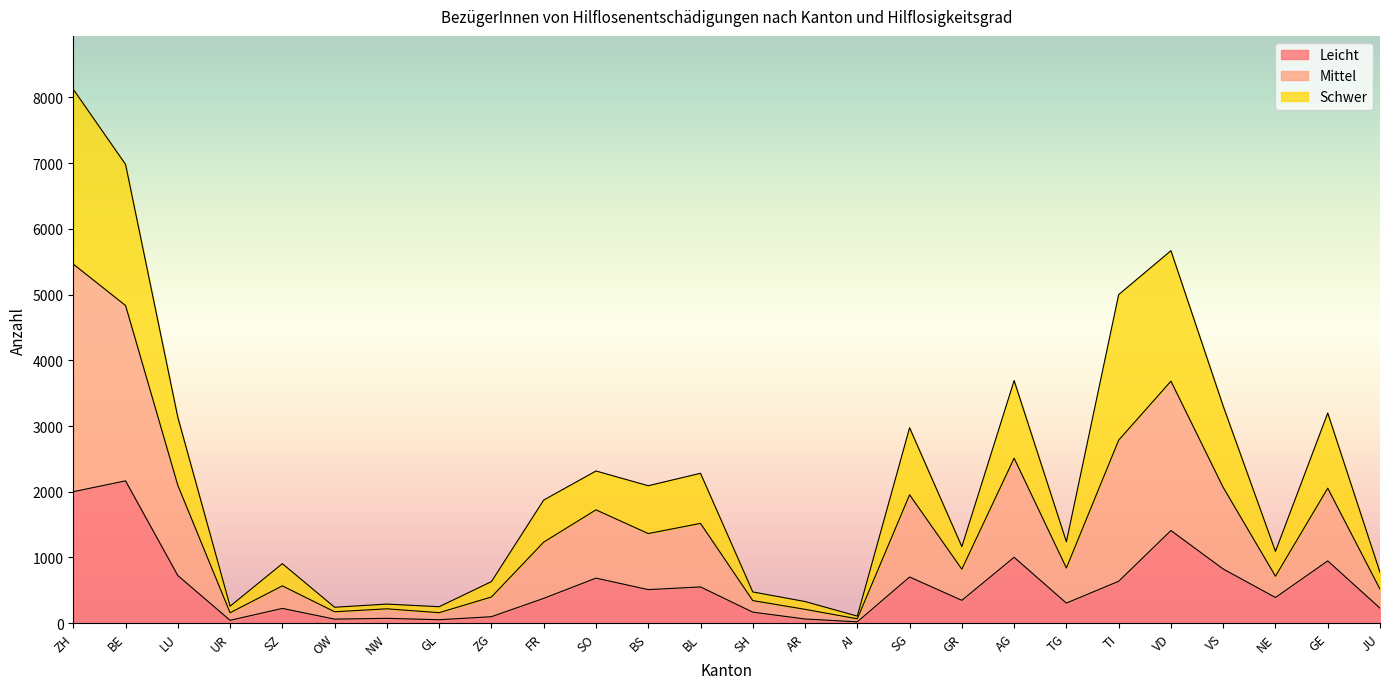

Which has a higher value, BE or VS?

BE